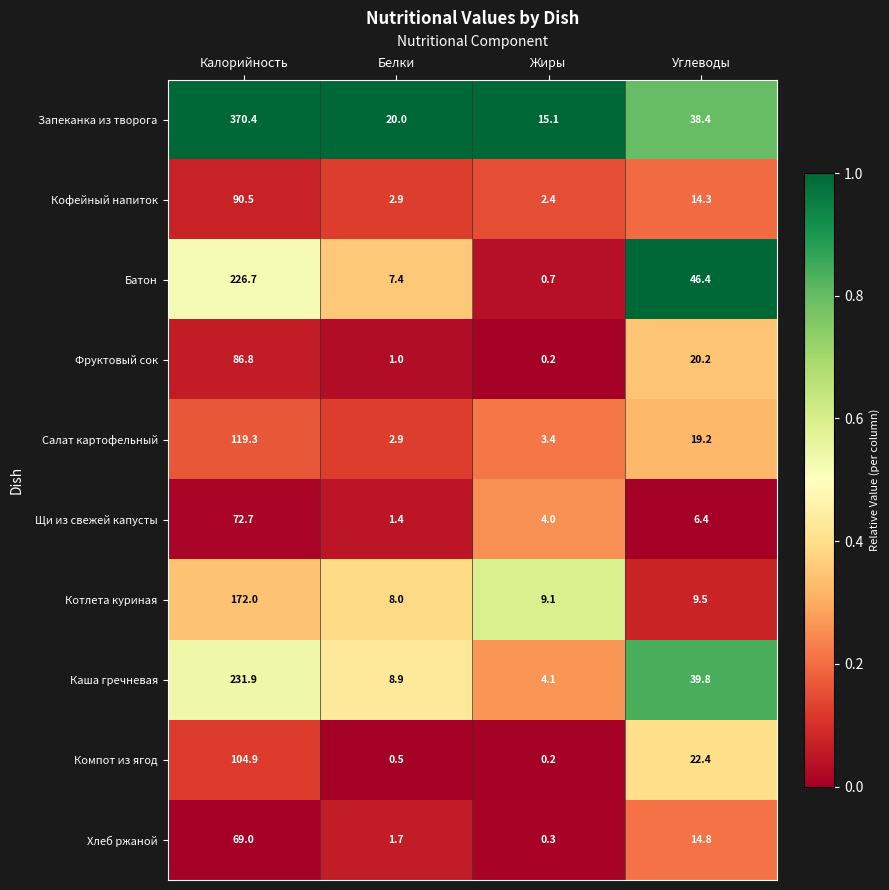

What is the sum of all Батон values?

281.2